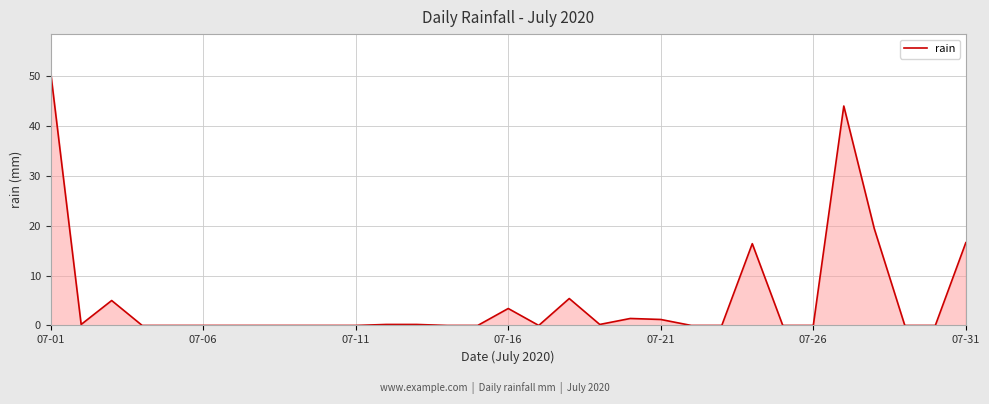

Does the chart display data point markers on the line(s)?

No